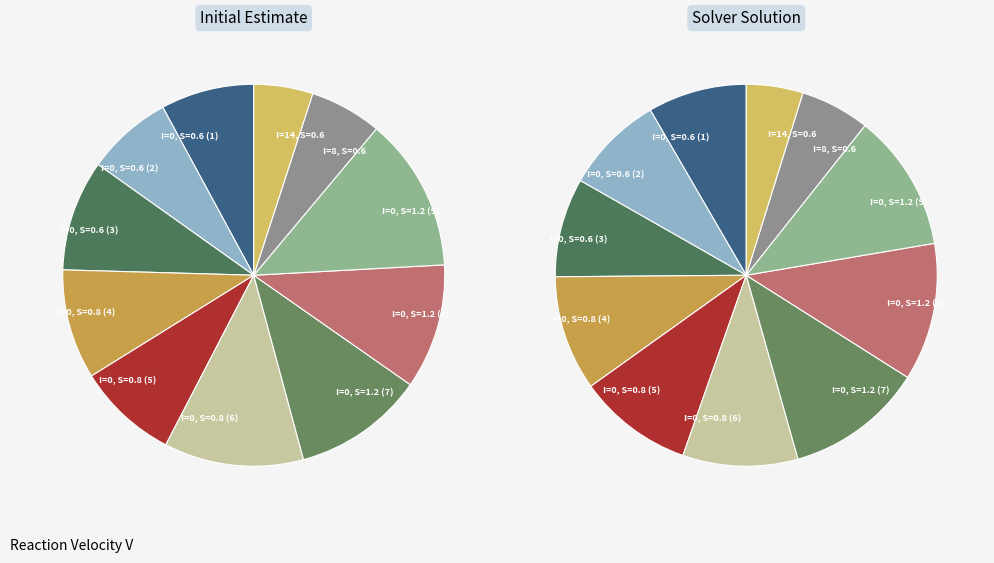

Rank the categories by V_values value from lowest to highest.

10, 9, 1, 0, 4, 3, 2, 7, 6, 5, 8